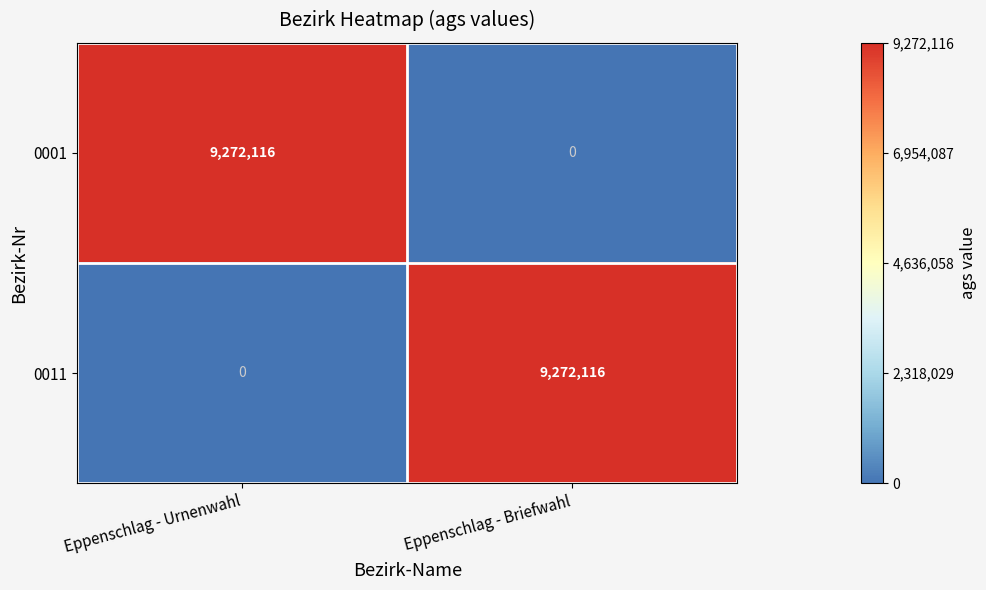

Rank the categories by 0011 value from lowest to highest.

Eppenschlag - Urnenwahl, Eppenschlag - Briefwahl